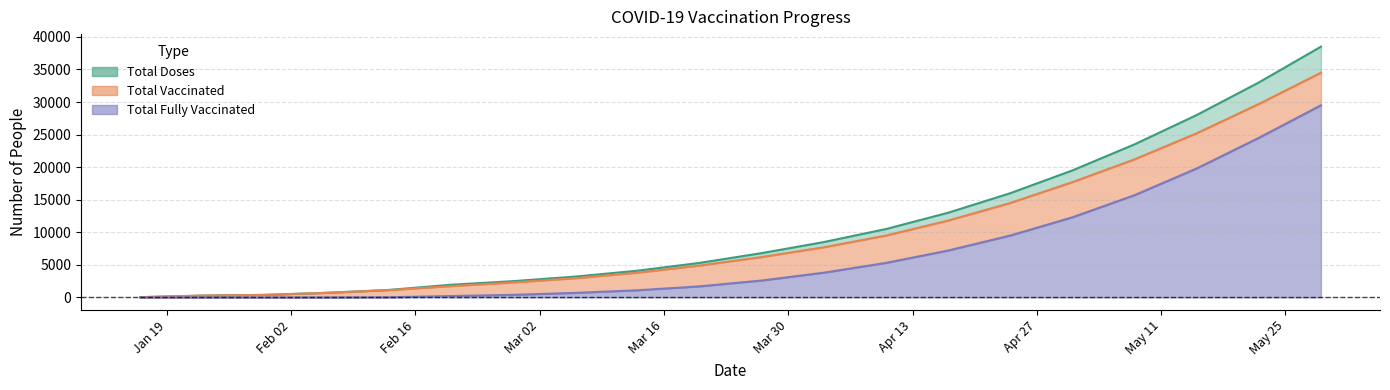

Which category has the highest value across all series?

29/5/2021